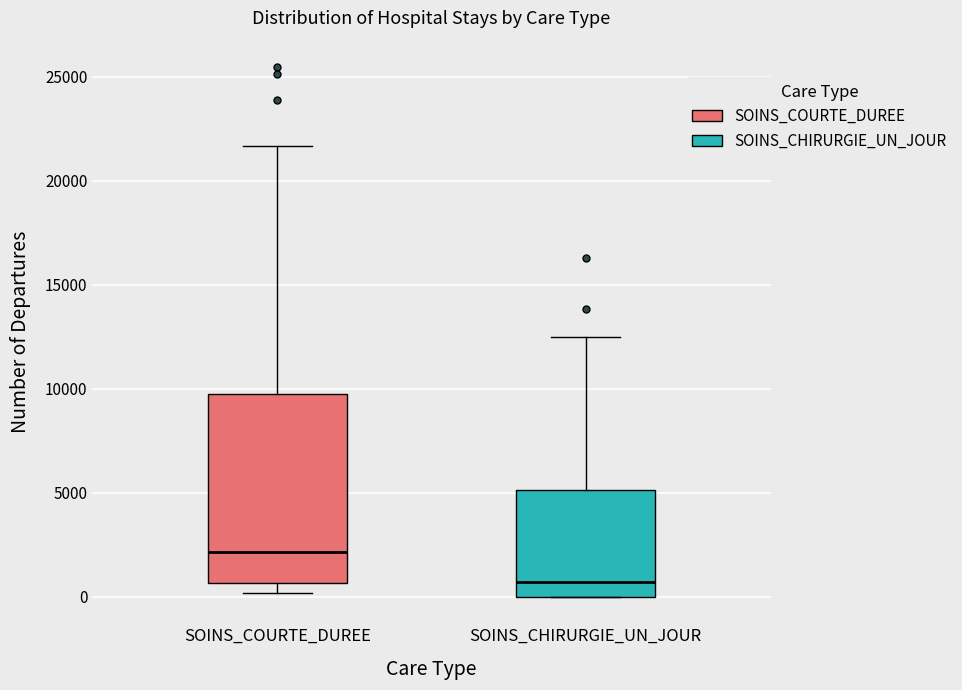

Which box is the tallest, from its lower edge to its upper edge?

SOINS_COURTE_DUREE